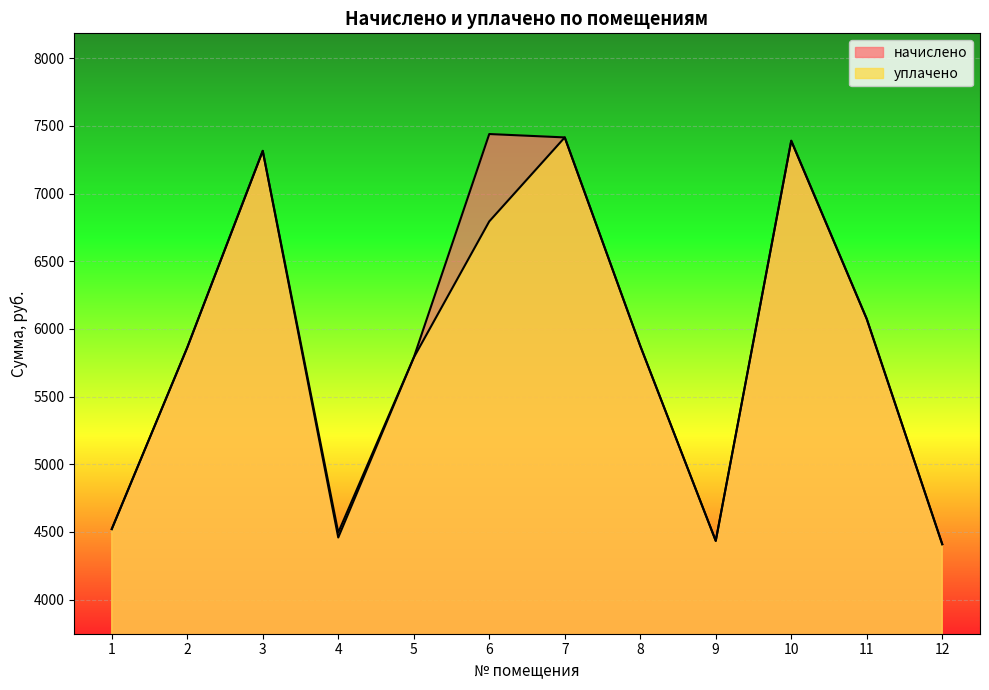

Which series has the largest range (max minus min)?

начислено